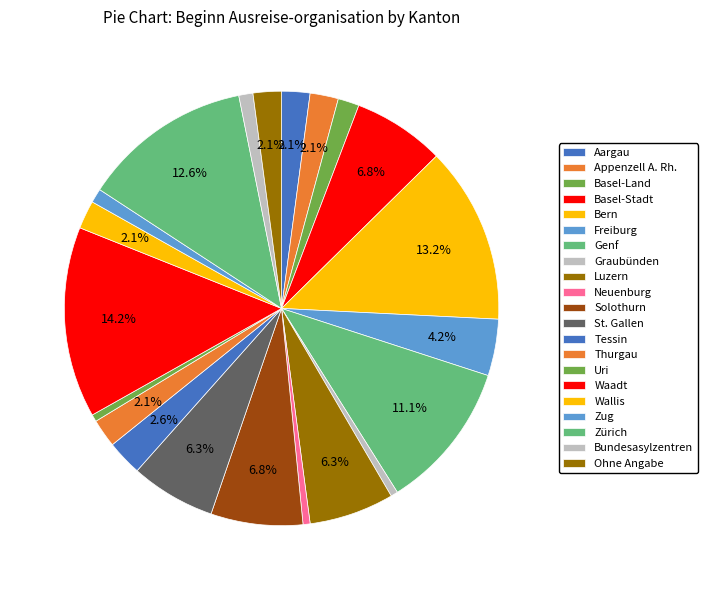

The Appenzell A. Rh. slice represents 2% of the pie. True or false?

True